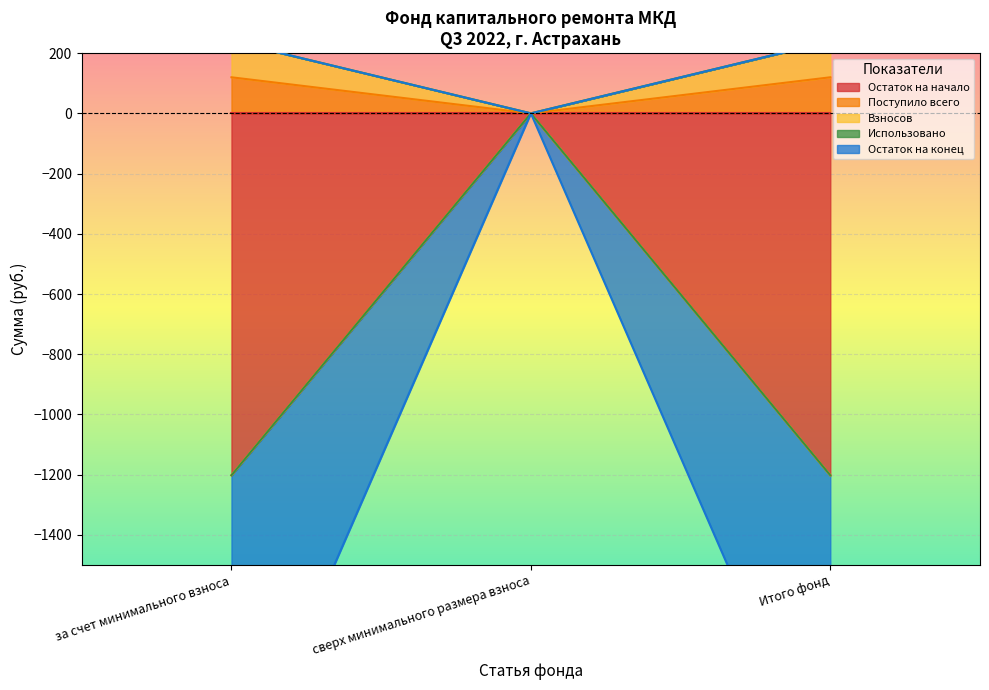

How many data points in Остаток на конец are less than 239?

1